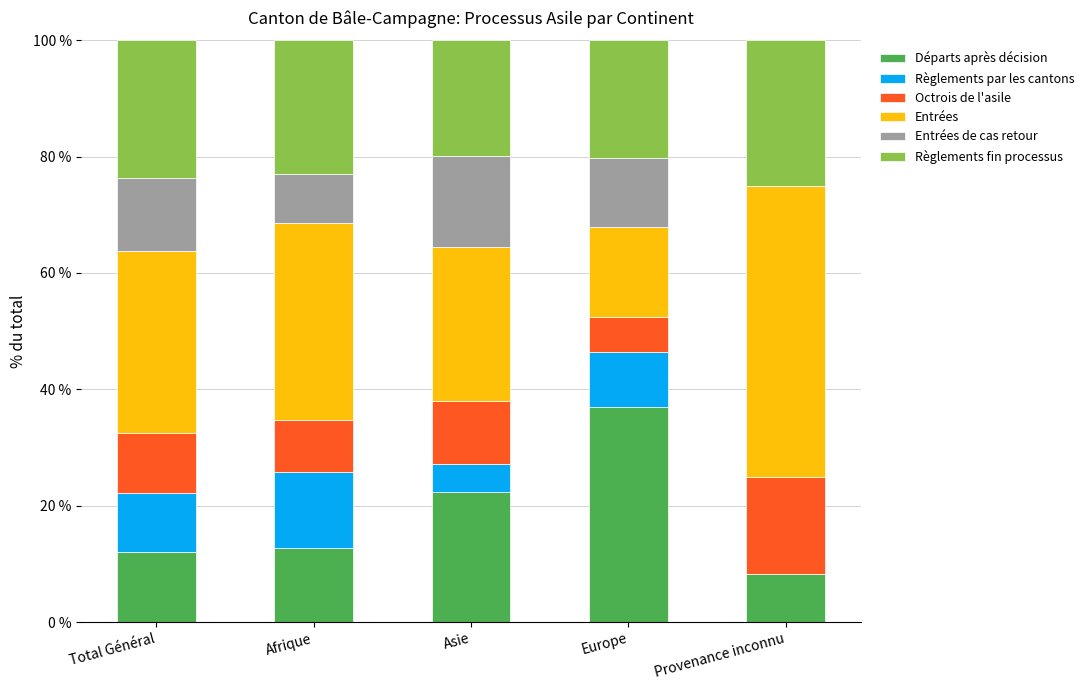

What is the maximum value for Départs après décision?

36.9